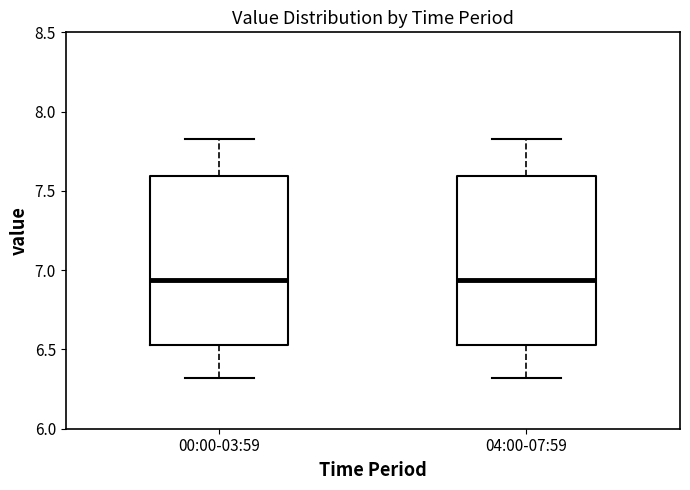

Reading left to right, transcribe this box plot: for each box, give where its median line is, the range the box spans, and where its two whiskers end, as read against the y-axis. The values are not printed on the chart, so give them approximately, as read against the axis.

00:00-03:59: median 6.95, box 6.55 to 7.60, whiskers 6.30 to 7.85
04:00-07:59: median 6.95, box 6.55 to 7.60, whiskers 6.30 to 7.85